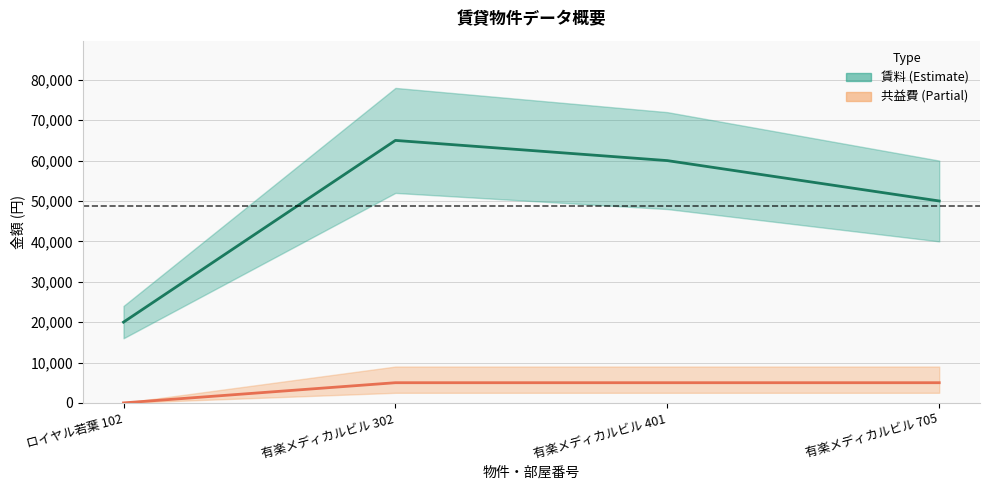

At which category does the chart reach its peak across all series?

有楽メディカルビル 302